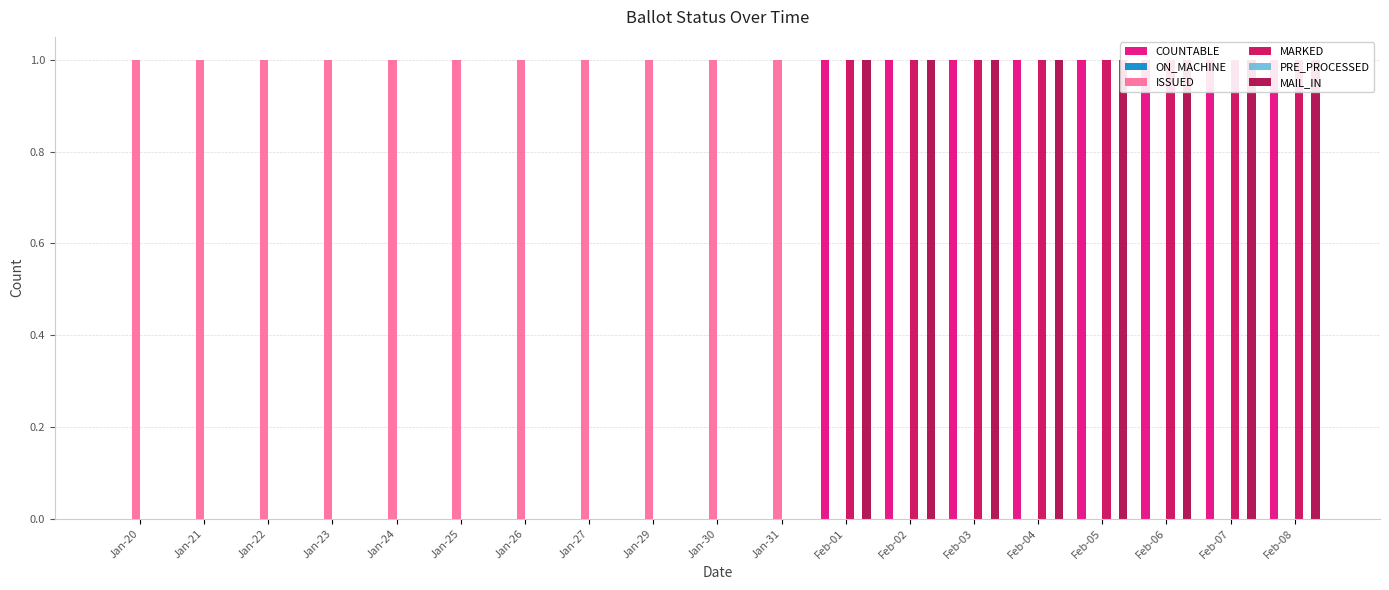

Reading right to left, extract all data points from this chart.

COUNTABLE: Feb-08=1	Feb-07=1	Feb-06=1	Feb-05=1	Feb-04=1	Feb-03=1	Feb-02=1	Feb-01=1	Jan-31=0	Jan-30=0	Jan-29=0	Jan-27=0	Jan-26=0	Jan-25=0	Jan-24=0	Jan-23=0	Jan-22=0	Jan-21=0	Jan-20=0
ON_MACHINE: Feb-08=0	Feb-07=0	Feb-06=0	Feb-05=0	Feb-04=0	Feb-03=0	Feb-02=0	Feb-01=0	Jan-31=0	Jan-30=0	Jan-29=0	Jan-27=0	Jan-26=0	Jan-25=0	Jan-24=0	Jan-23=0	Jan-22=0	Jan-21=0	Jan-20=0
ISSUED: Feb-08=0	Feb-07=0	Feb-06=0	Feb-05=0	Feb-04=0	Feb-03=0	Feb-02=0	Feb-01=0	Jan-31=1	Jan-30=1	Jan-29=1	Jan-27=1	Jan-26=1	Jan-25=1	Jan-24=1	Jan-23=1	Jan-22=1	Jan-21=1	Jan-20=1
MARKED: Feb-08=1	Feb-07=1	Feb-06=1	Feb-05=1	Feb-04=1	Feb-03=1	Feb-02=1	Feb-01=1	Jan-31=0	Jan-30=0	Jan-29=0	Jan-27=0	Jan-26=0	Jan-25=0	Jan-24=0	Jan-23=0	Jan-22=0	Jan-21=0	Jan-20=0
PRE_PROCESSED: Feb-08=0	Feb-07=0	Feb-06=0	Feb-05=0	Feb-04=0	Feb-03=0	Feb-02=0	Feb-01=0	Jan-31=0	Jan-30=0	Jan-29=0	Jan-27=0	Jan-26=0	Jan-25=0	Jan-24=0	Jan-23=0	Jan-22=0	Jan-21=0	Jan-20=0
MAIL_IN: Feb-08=1	Feb-07=1	Feb-06=1	Feb-05=1	Feb-04=1	Feb-03=1	Feb-02=1	Feb-01=1	Jan-31=0	Jan-30=0	Jan-29=0	Jan-27=0	Jan-26=0	Jan-25=0	Jan-24=0	Jan-23=0	Jan-22=0	Jan-21=0	Jan-20=0